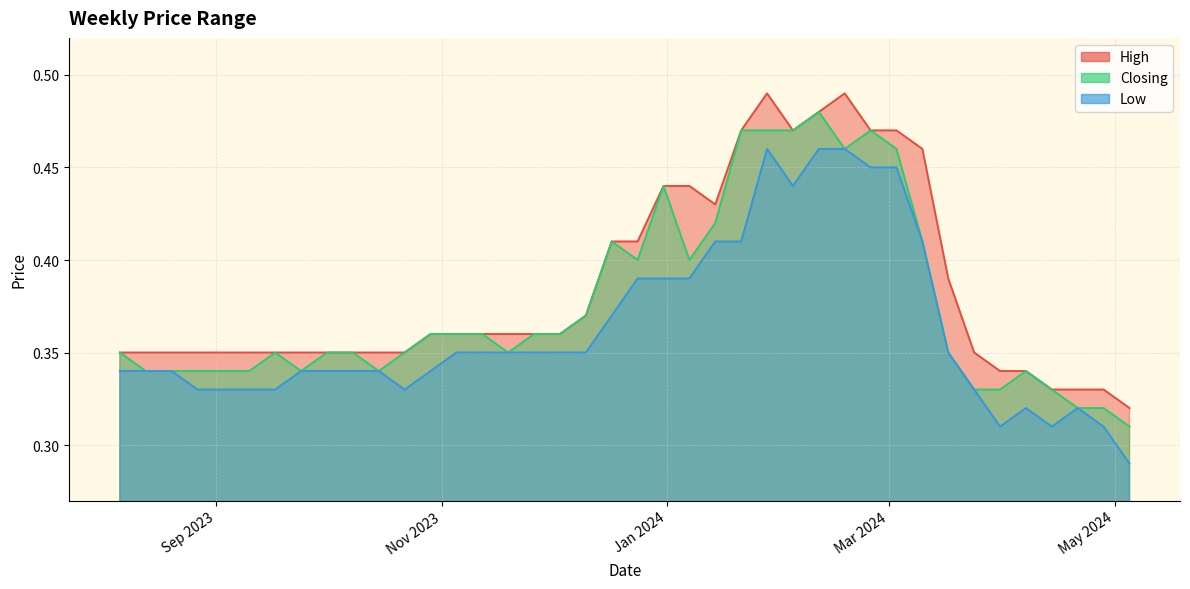

List the series in order of their overall mean, highest first.

High, Closing, Low